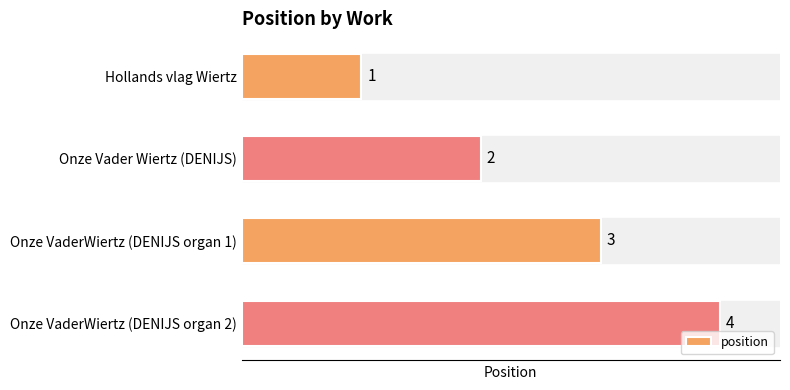

What is the change in value from Hollands vlag Wiertz to Onze VaderWiertz (DENIJS organ 2)?

+3